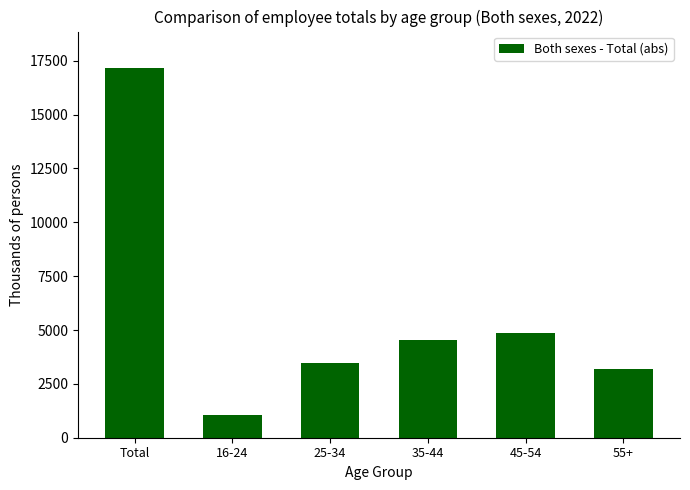

Reading right to left, list all the values displayed in this chart.

3199.8	4860.3	4540.2	3465.3	1076.1	17141.6